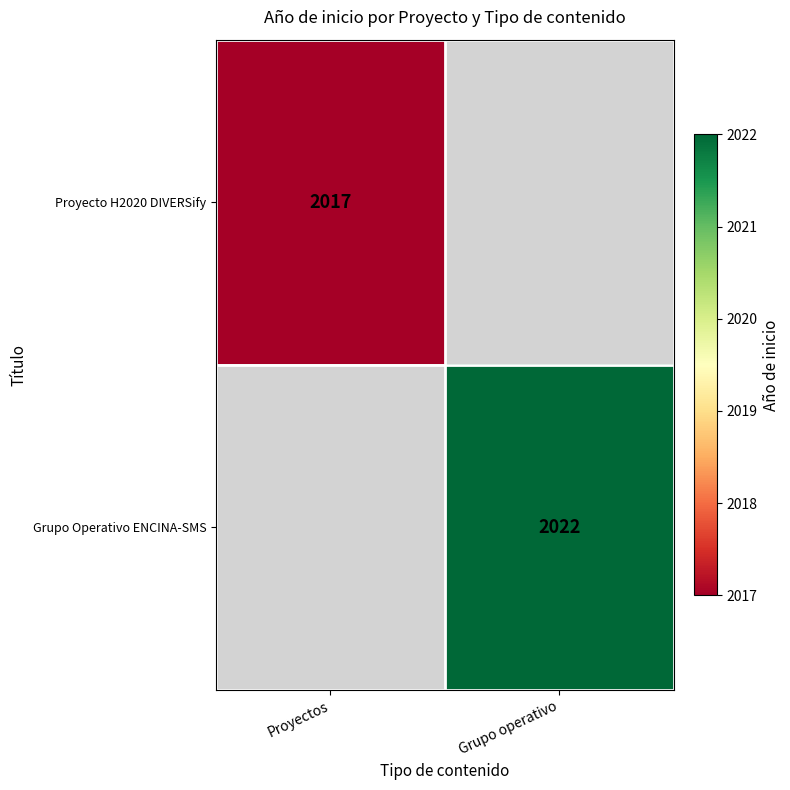

Is it true that Proyecto H2020 DIVERSify equals 3339 at Proyectos?

False